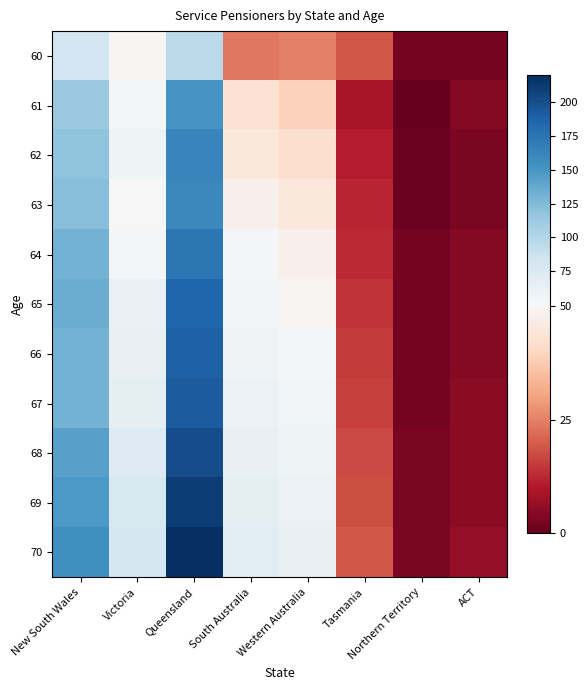

Which series has the largest range (max minus min)?

70